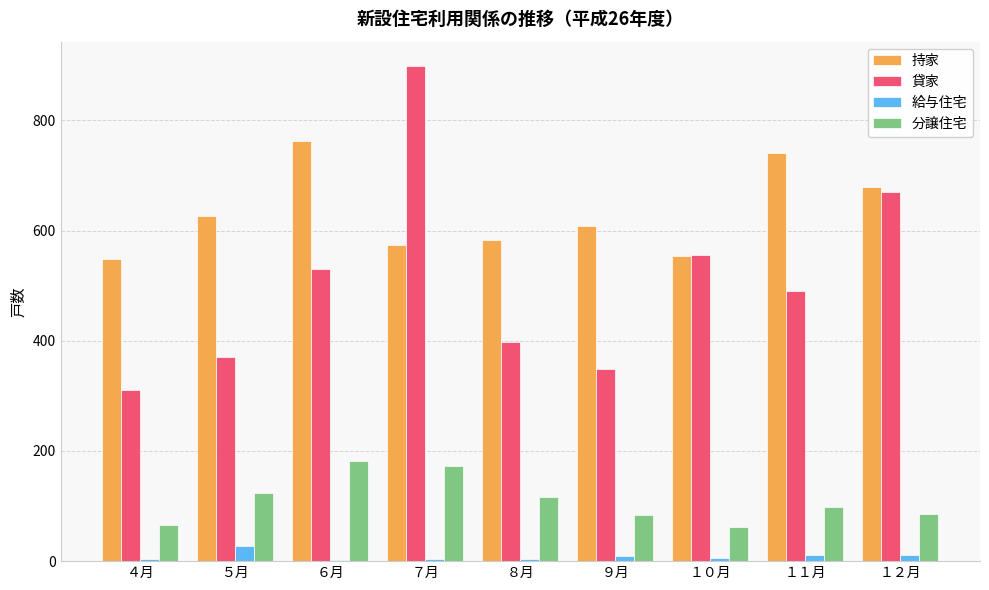

Which series changed the most between ９月 and １２月?

貸家